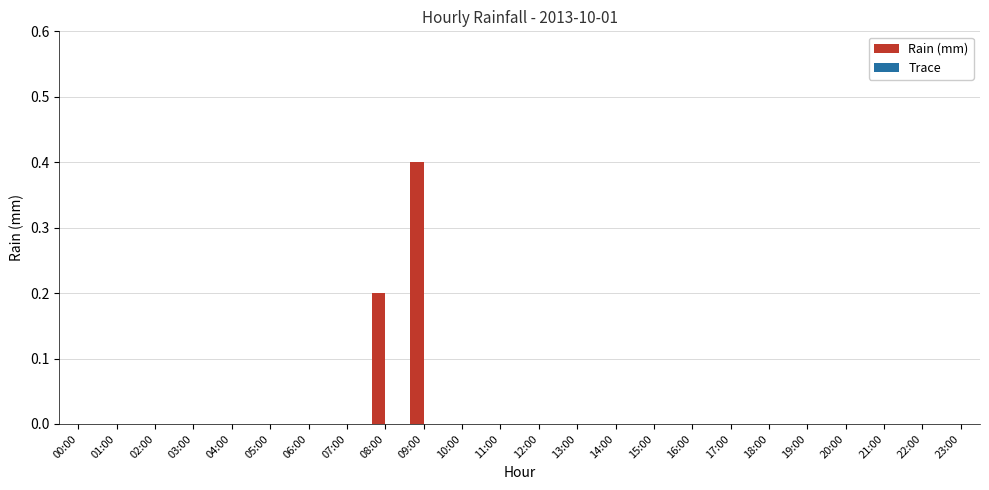

What is the maximum value shown in the chart?

0.4